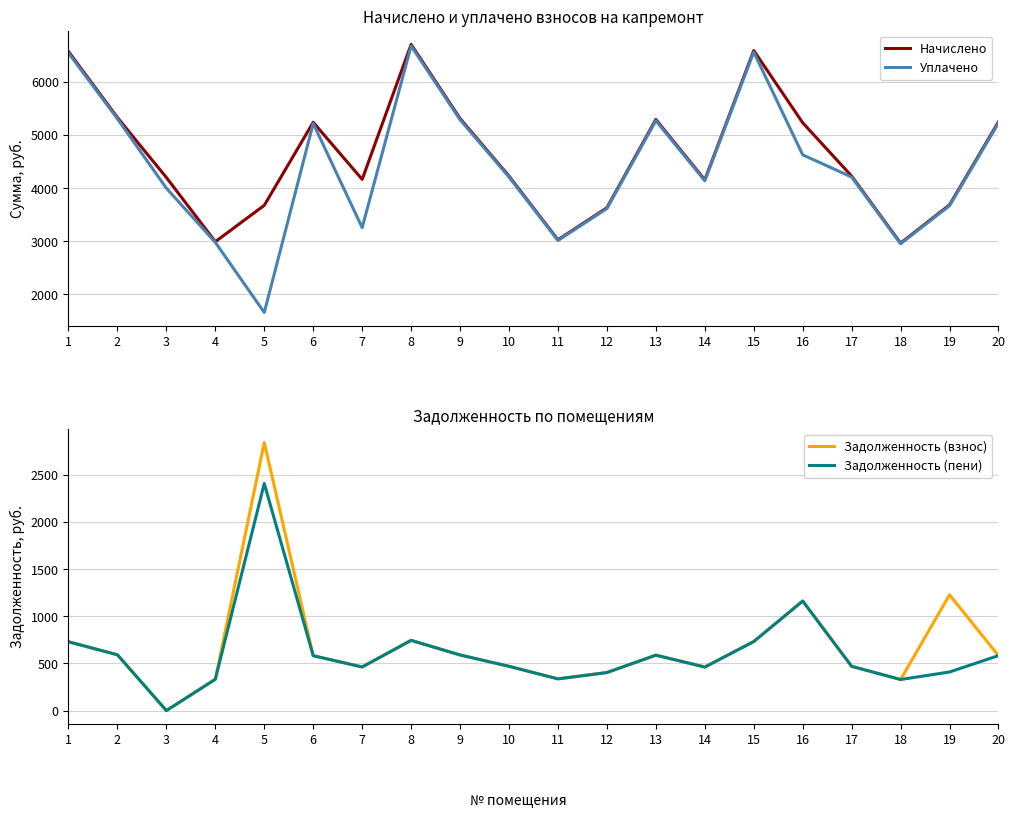

What is the value of the Уплачено point at the 1st from the left?

6545.3